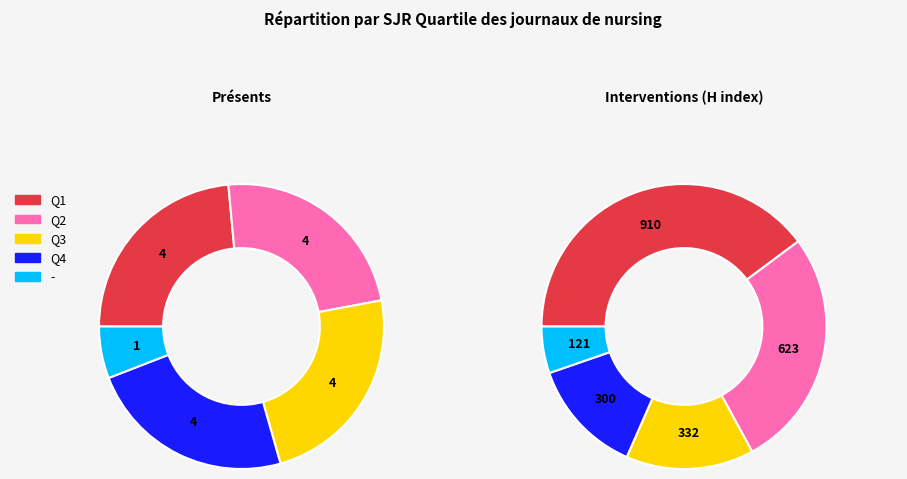

Which has a higher value, - or Q3?

Q3